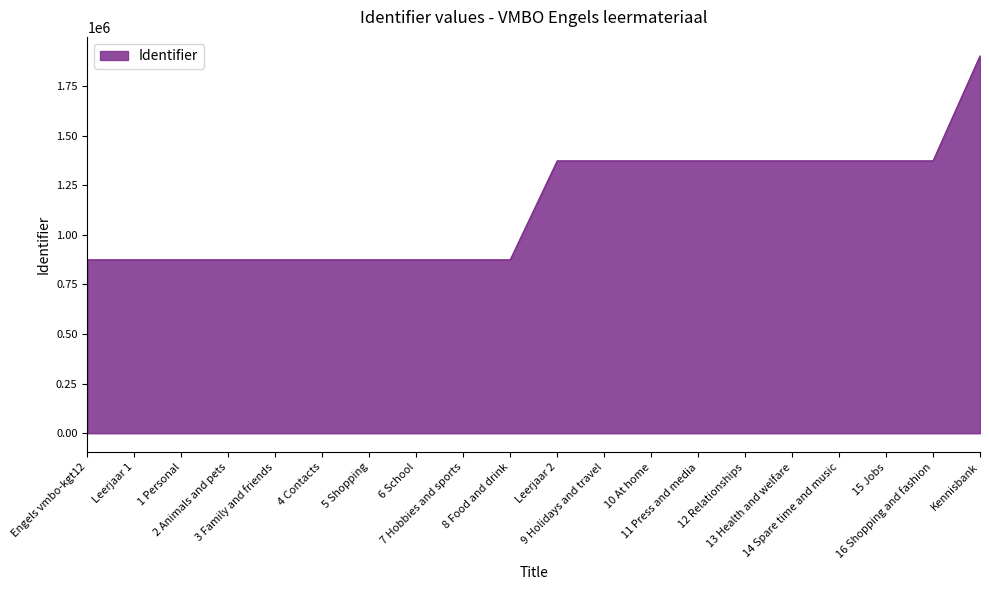

What is the change in value from 7 Hobbies and sports to 13 Health and welfare?

+498711